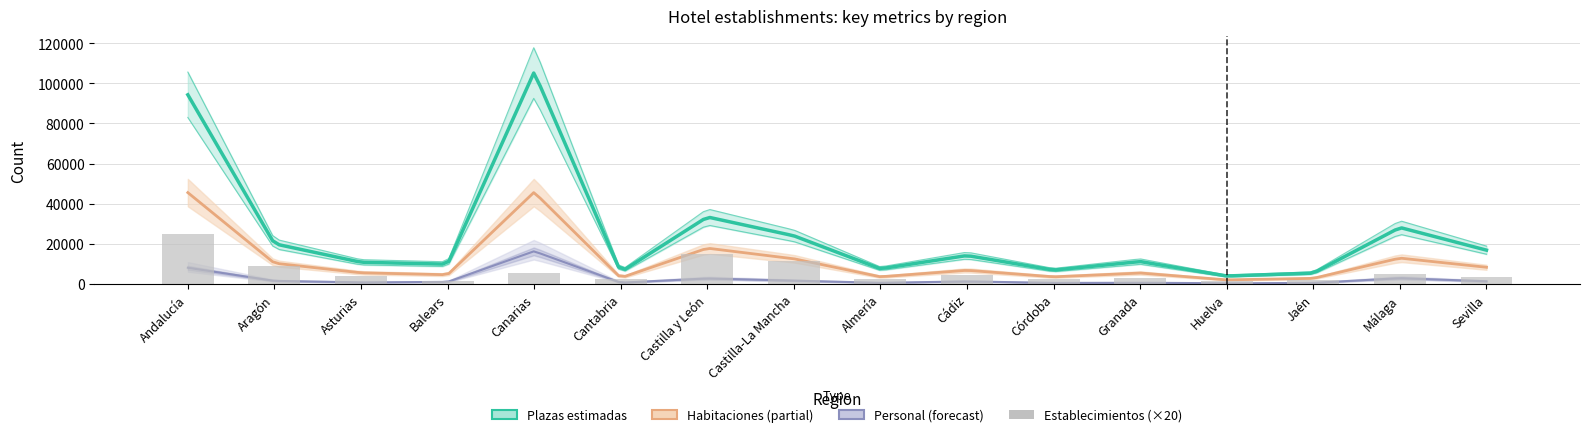

Reading left to right, what are all the values shown in this chart?

Establecimientos: Andalucía=1235	Aragón=436	Asturias=192	Balears=86	Canarias=267	Cantabria=126	Castilla y León=739	Castilla-La Mancha=577	Almería=118	Cádiz=216	Córdoba=132	Granada=155	Huelva=78	Jaén=106	Málaga=257	Sevilla=173
Habitaciones: Andalucía=45508	Aragón=10359	Asturias=5569	Balears=4602	Canarias=45721	Cantabria=3060	Castilla y León=17838	Castilla-La Mancha=12567	Almería=3580	Cádiz=6826	Córdoba=3563	Granada=5471	Huelva=2045	Jaén=2808	Málaga=12898	Sevilla=8317
Plazas: Andalucía=94232	Aragón=20025	Asturias=10818	Balears=9852	Canarias=105537	Cantabria=5944	Castilla y León=33389	Castilla-La Mancha=23993	Almería=7585	Cádiz=14173	Córdoba=6916	Granada=11166	Huelva=3980	Jaén=5423	Málaga=28142	Sevilla=16846
Personal: Andalucía=8089	Aragón=1541	Asturias=775	Balears=1044	Canarias=16307	Cantabria=641	Castilla y León=2752	Castilla-La Mancha=1653	Almería=570	Cádiz=1276	Córdoba=528	Granada=616	Huelva=327	Jaén=533	Málaga=2898	Sevilla=1342